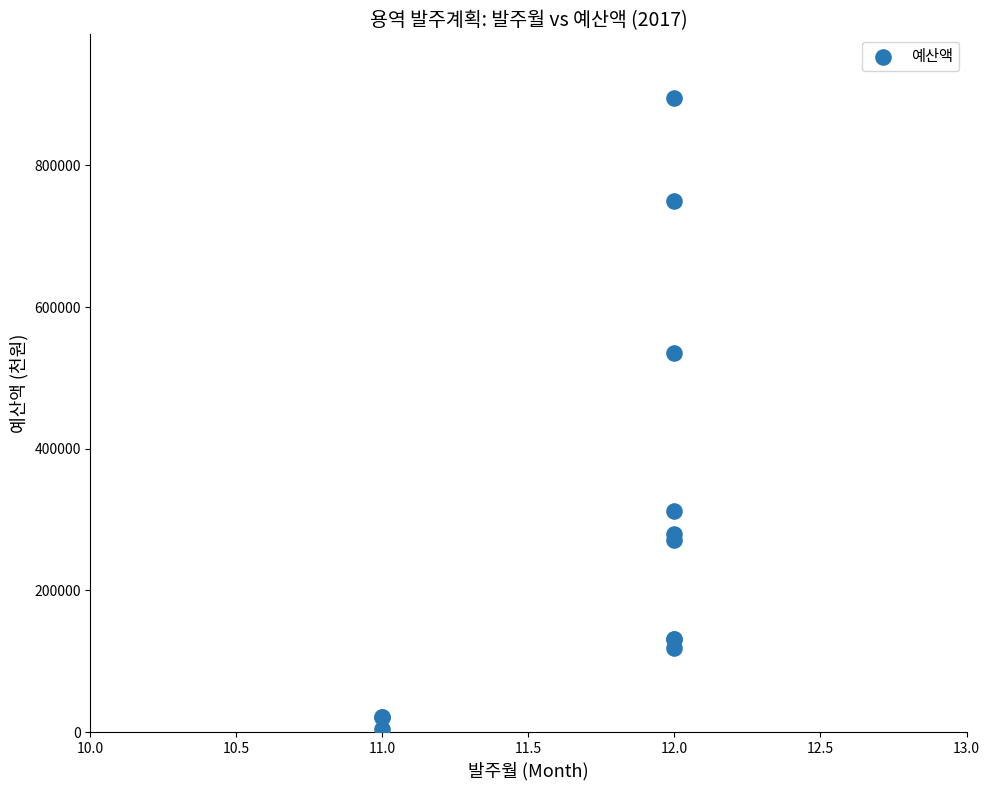

What Y value in the scatter plot is closest to 449721?

535605